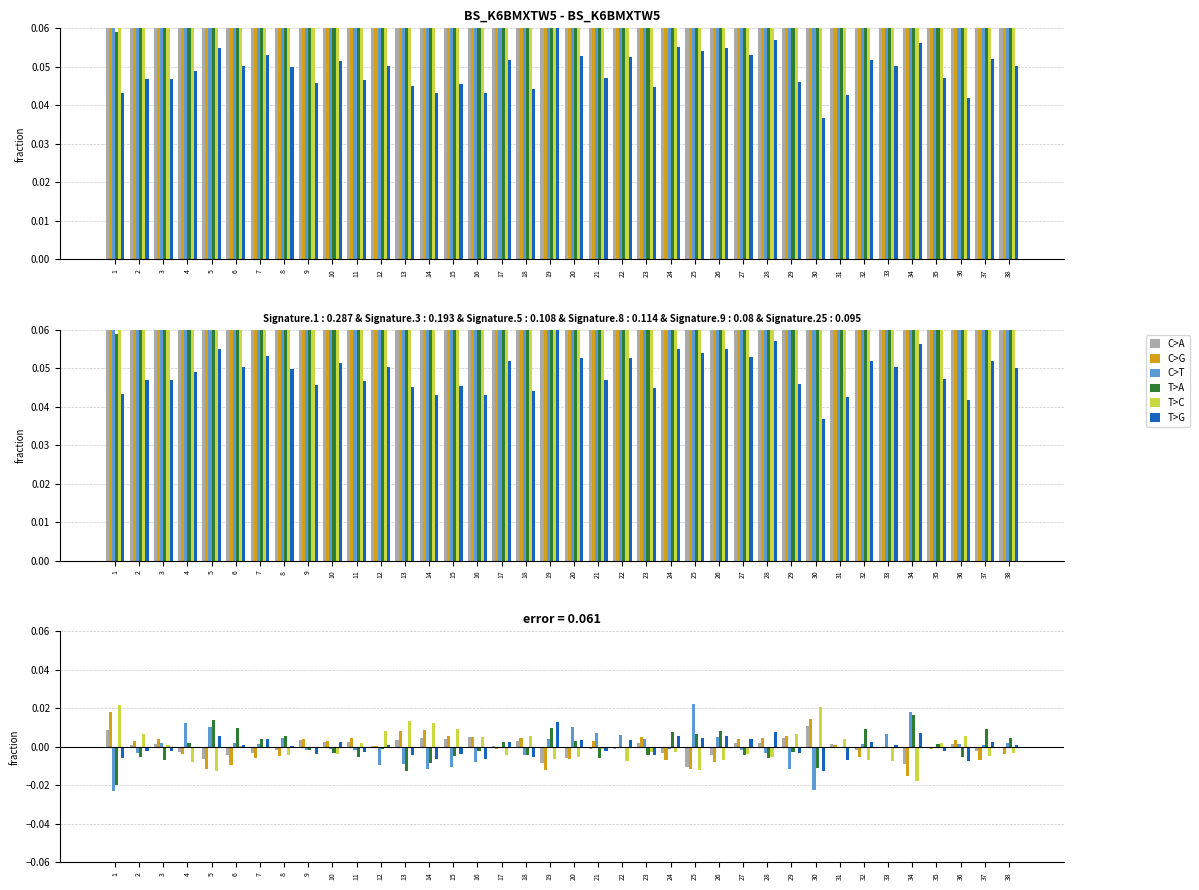

Which category has the highest value across all series?

25